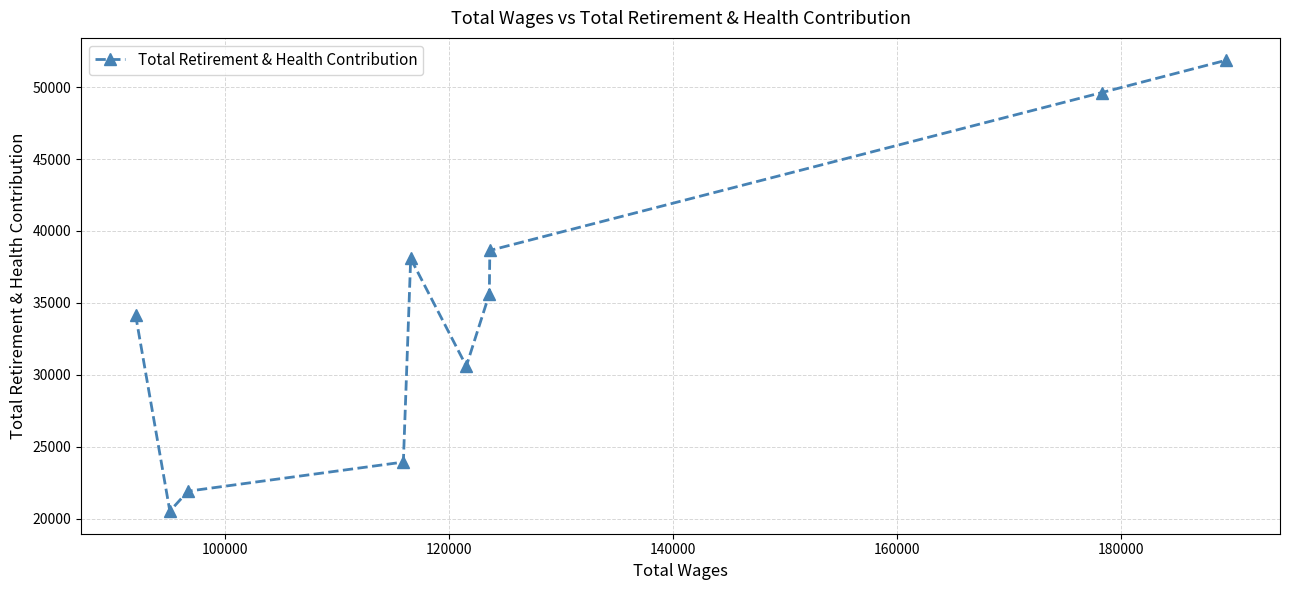

What is the value of the 5th point from the left?

38083